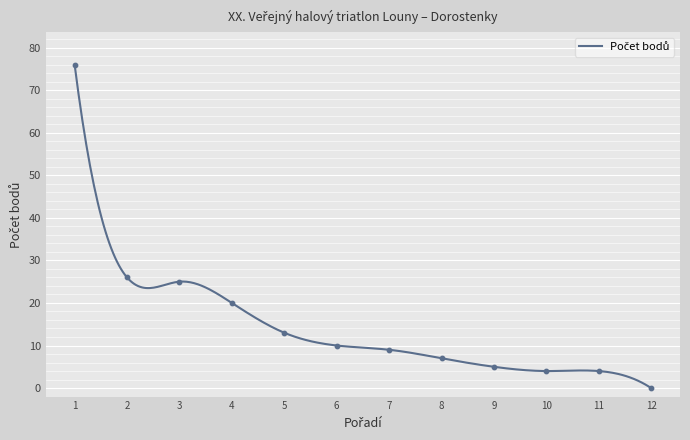

What is the ratio of the value at 5 to the value at 3?

0.5